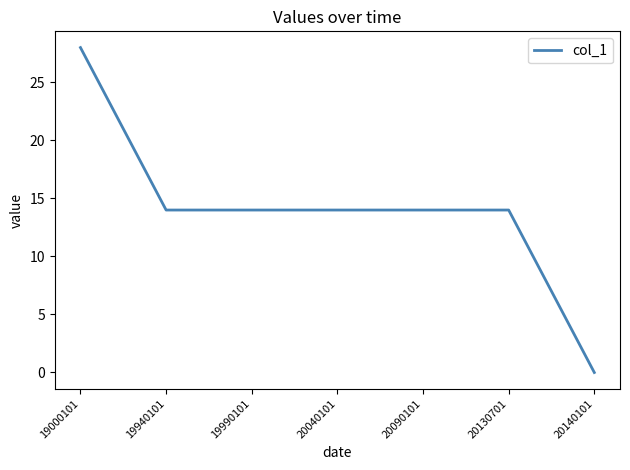

The chart shows a value of 14 at 20130701. True or false?

True